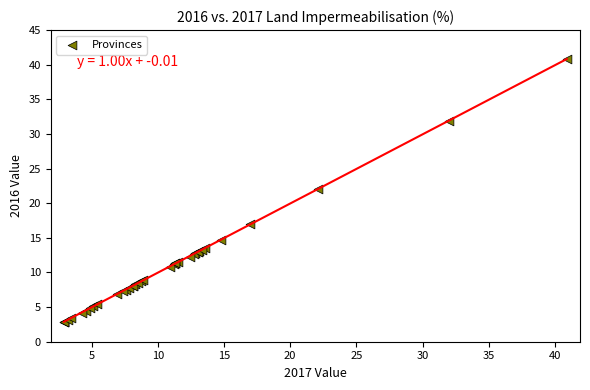

What Y value in the scatter plot is closest to 21?

22.1